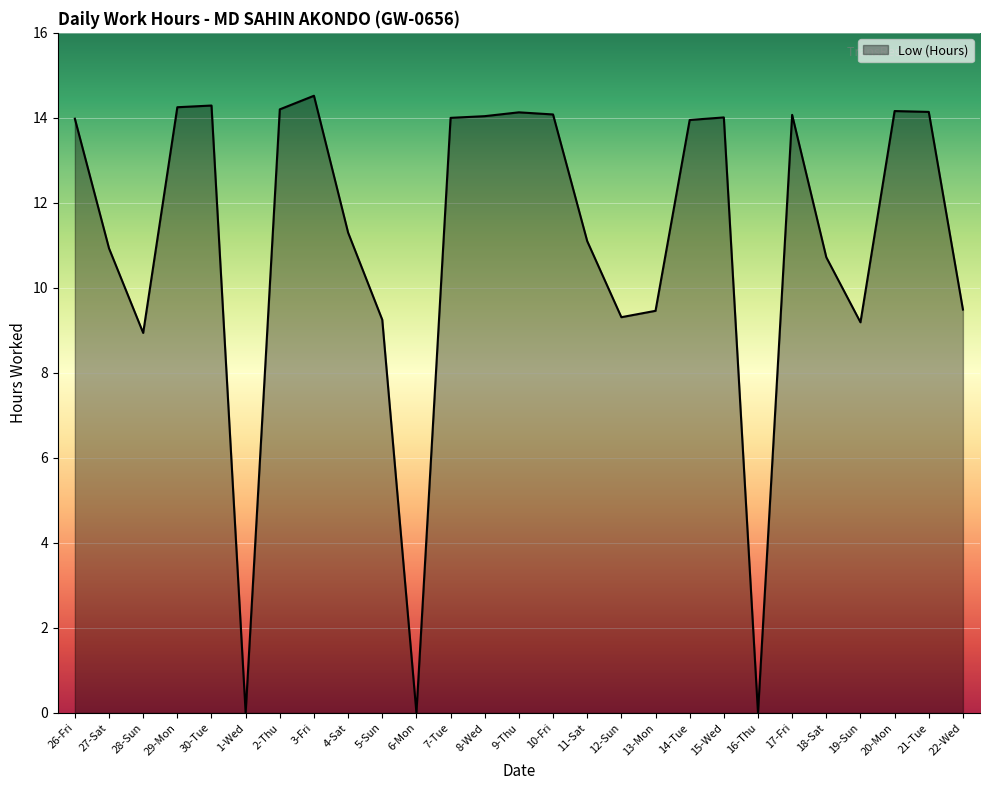

How many values are below 13?

13